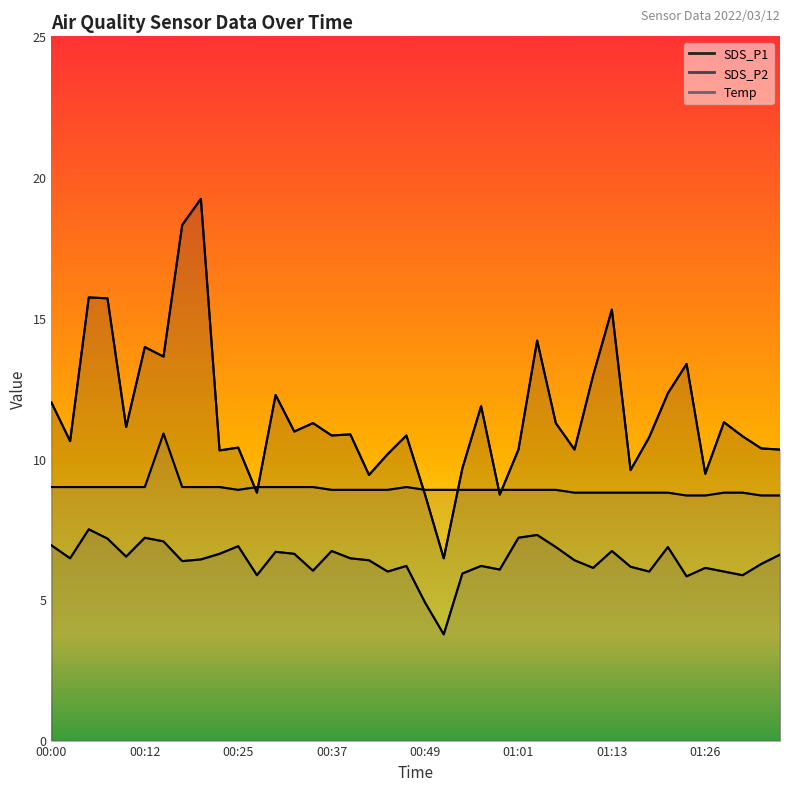

How many data points does each series have?

40